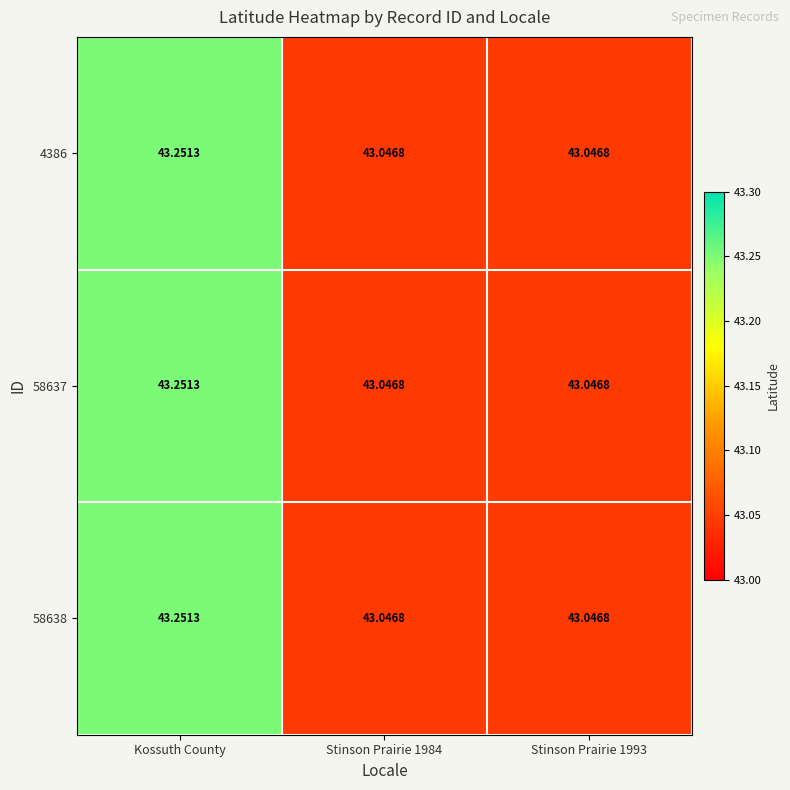

At which label does 58638 reach its peak?

Kossuth County